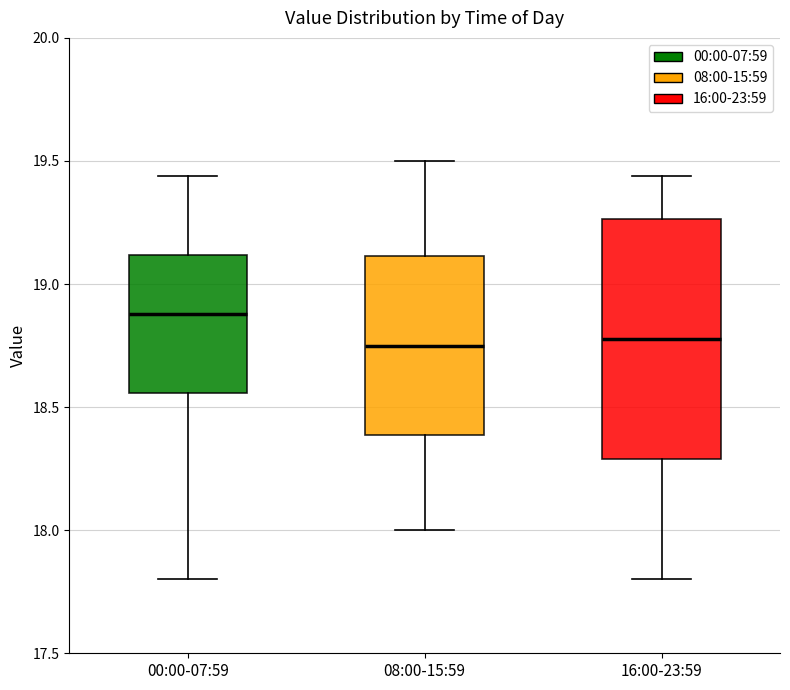

Reading left to right, transcribe this box plot: for each box, give where its median line is, the range the box spans, and where its two whiskers end, as read against the y-axis. The values are not printed on the chart, so give them approximately, as read against the axis.

00:00-07:59: median 18.90, box 18.55 to 19.10, whiskers 17.80 to 19.45
08:00-15:59: median 18.75, box 18.40 to 19.10, whiskers 18.00 to 19.50
16:00-23:59: median 18.80, box 18.30 to 19.25, whiskers 17.80 to 19.45